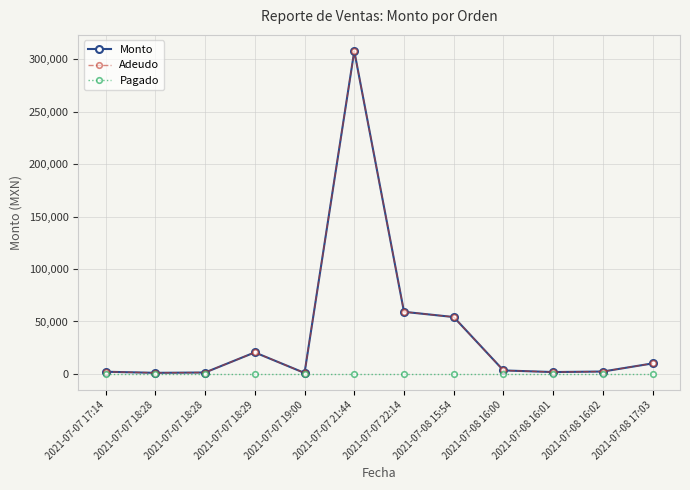

What is the total value across all series at 2021-07-07 21:44?

616000